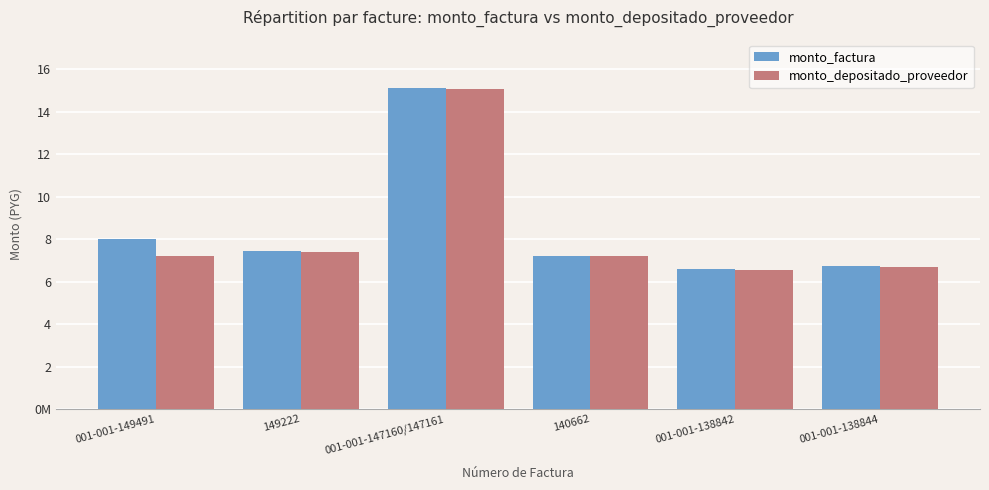

At which label does monto_factura reach its minimum?

001-001-138842